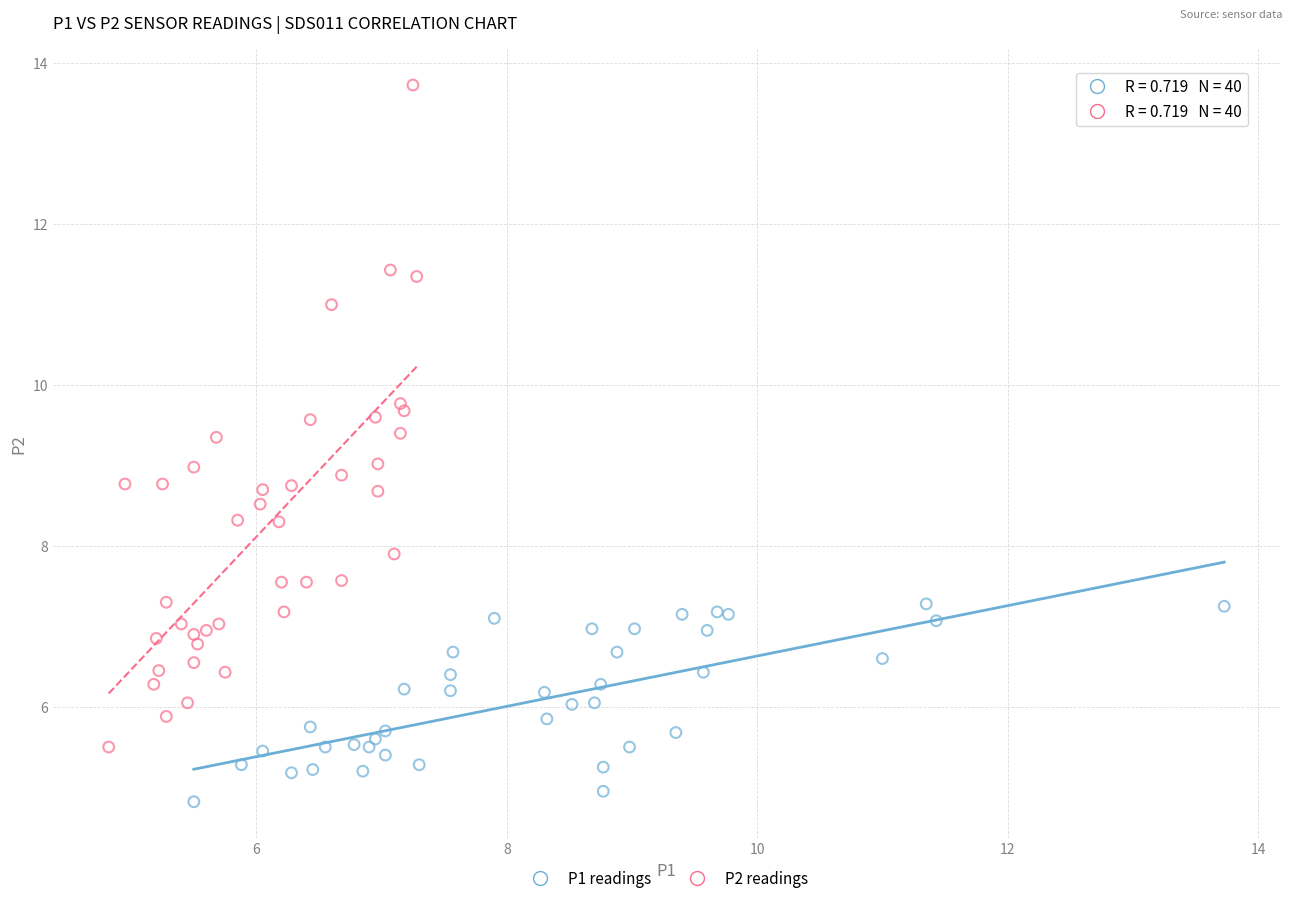

Which series has the largest Y range (max minus min)?

P2 readings